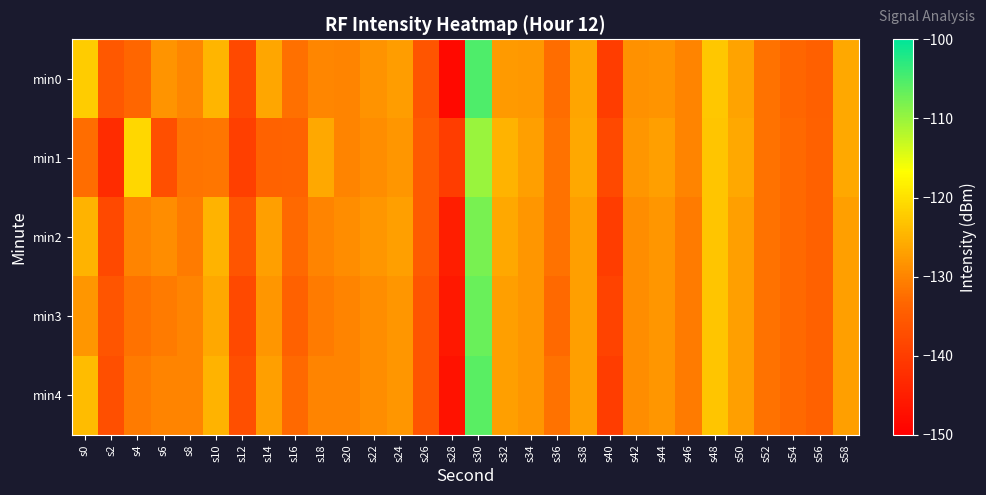

Rank the series at s36 from highest to lowest value.

min1, min2, min4, min0, min3